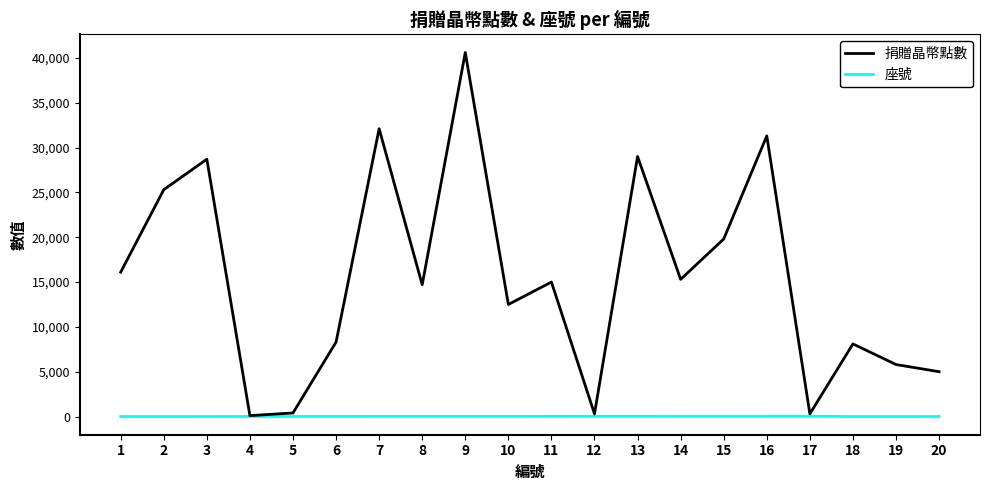

At which category is the sum across all series the highest?

9